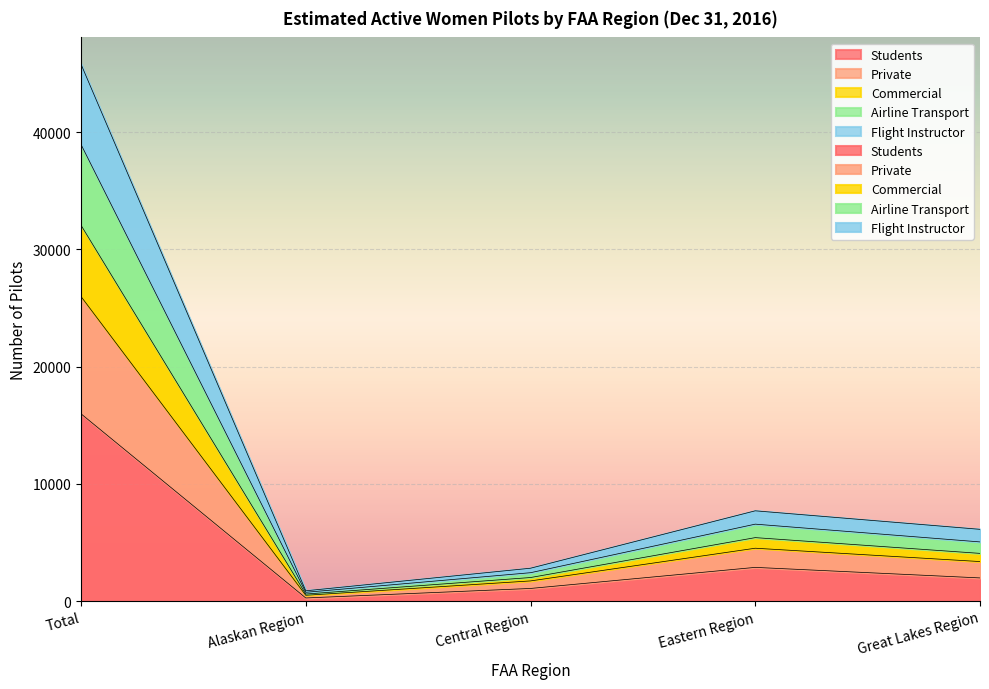

What is the maximum value shown in the chart?

45797